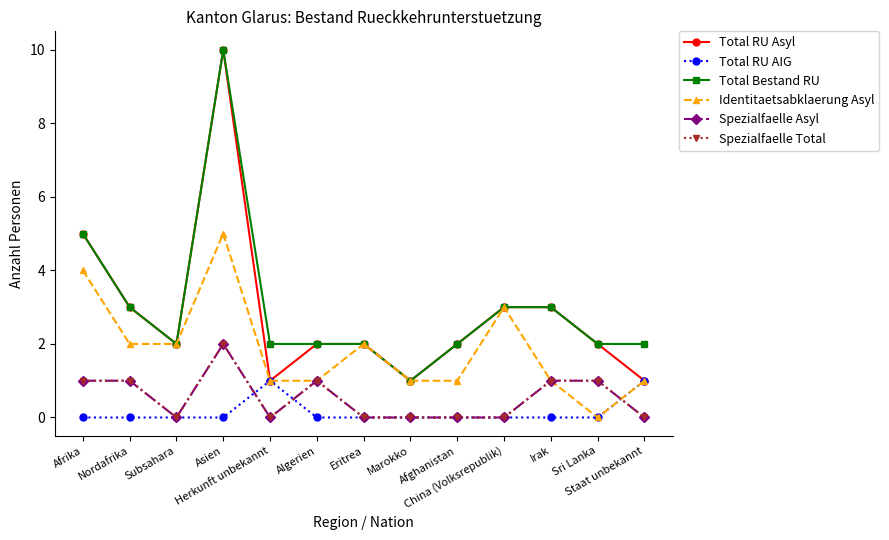

What is the sum of all Spezialfaelle Asyl values?

7